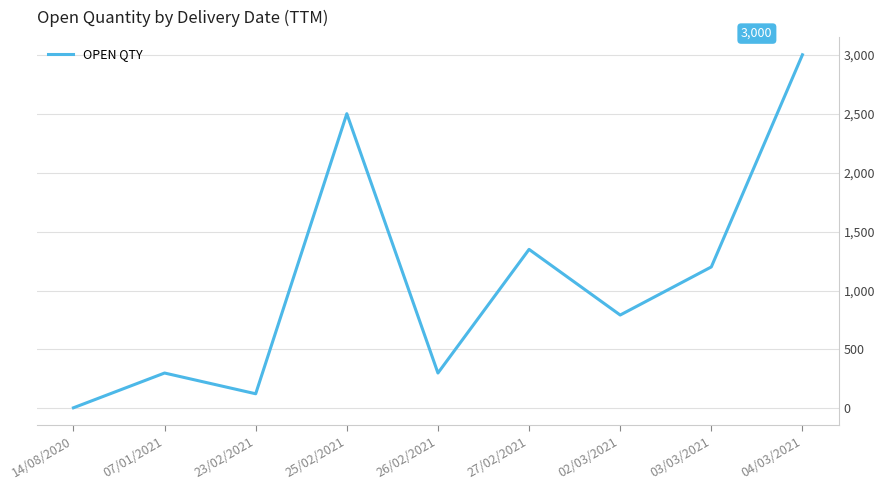

How many lines are shown in the chart?

1